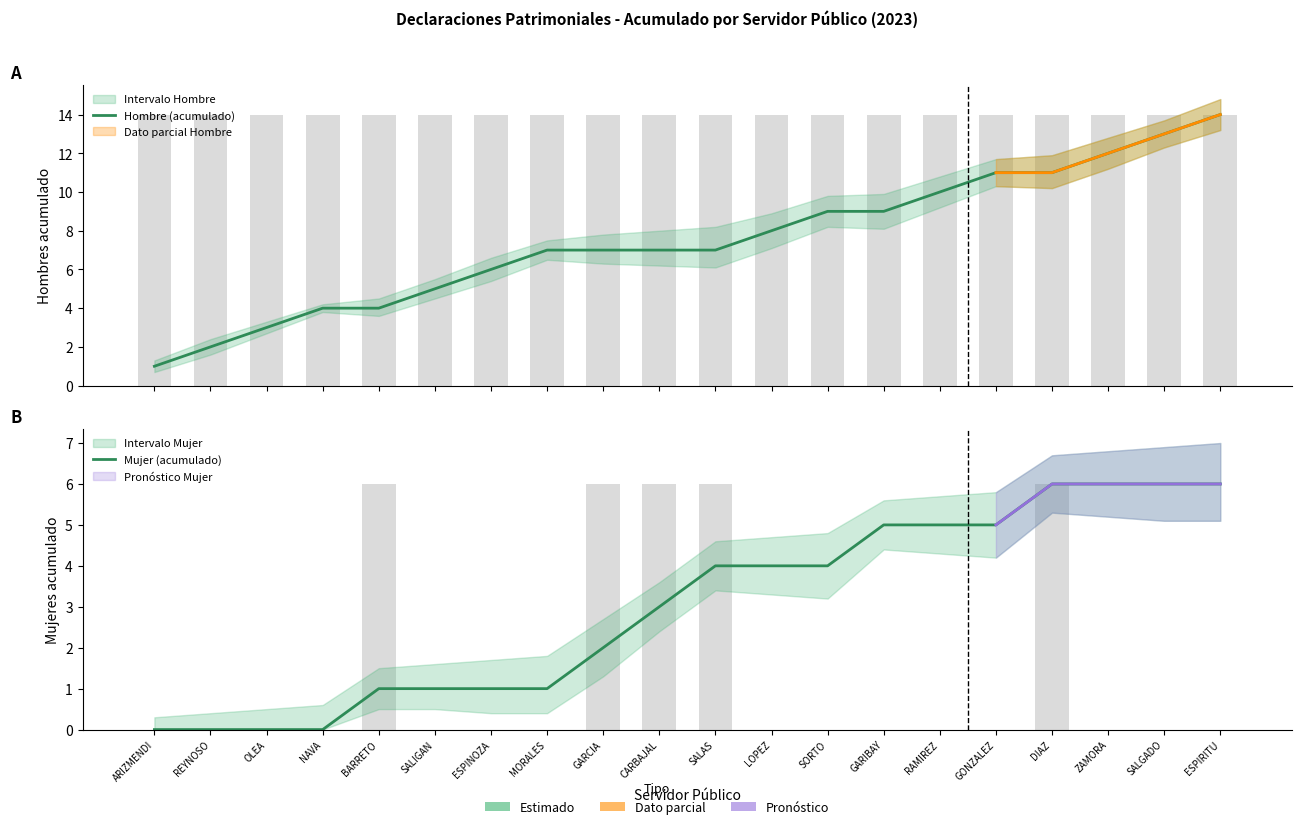

At which label does Mujer (acumulado) reach its peak?

DIAZ